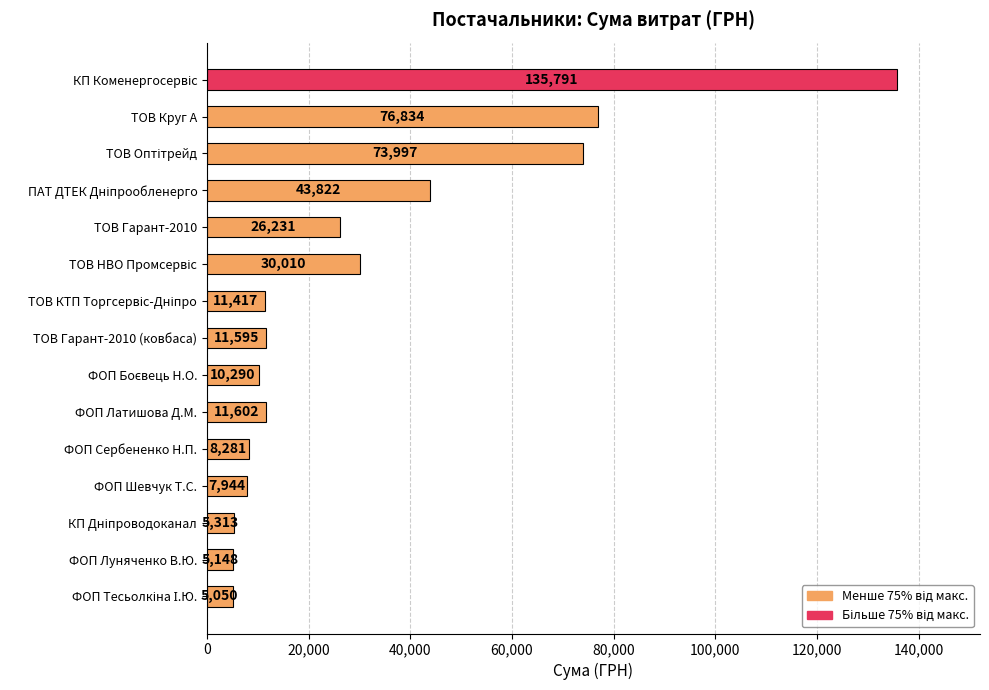

What is the maximum value shown in the chart?

135791.2